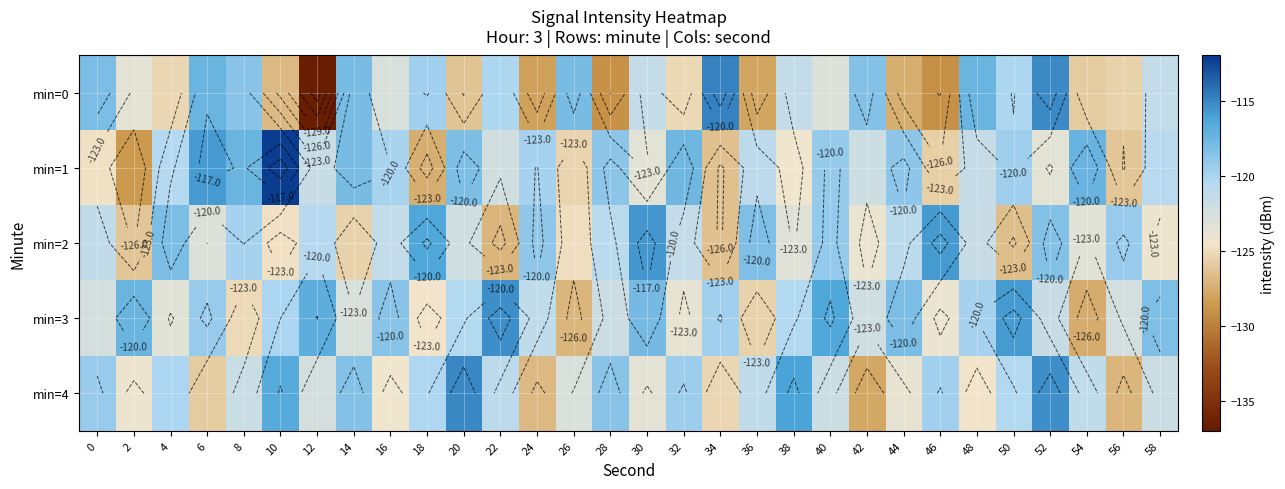

Which series changed the most between 12 and 18?

min=0